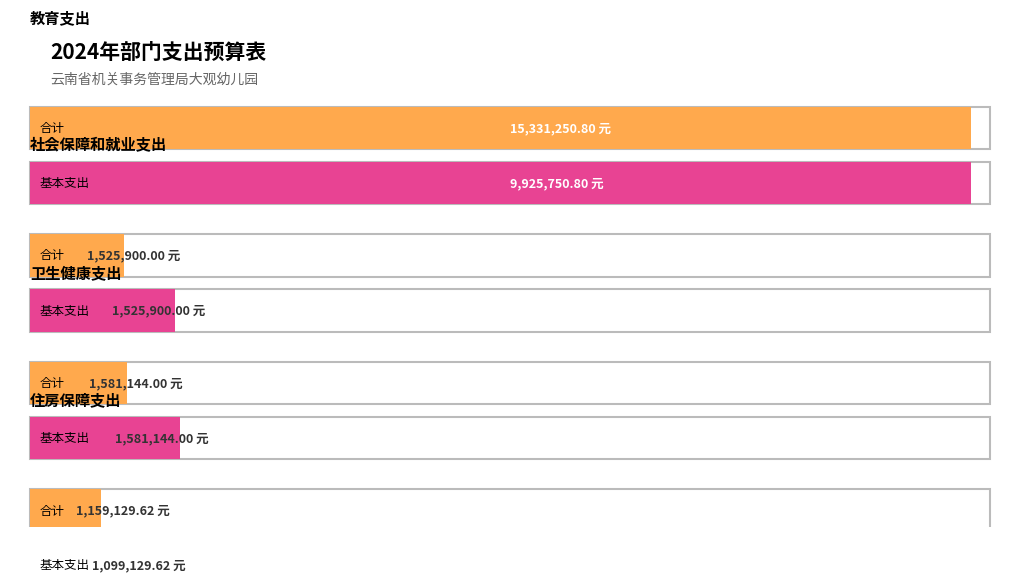

Rank the series at 卫生健康支出 from highest to lowest value.

合计, 基本支出